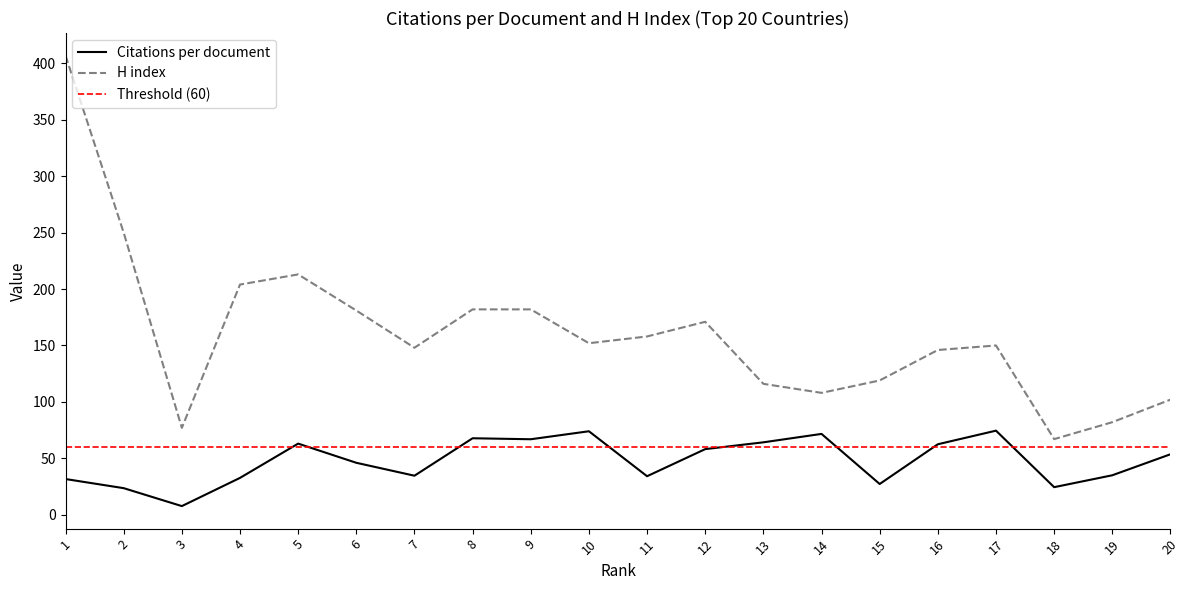

How many data points in Citations per document are above 53?

10